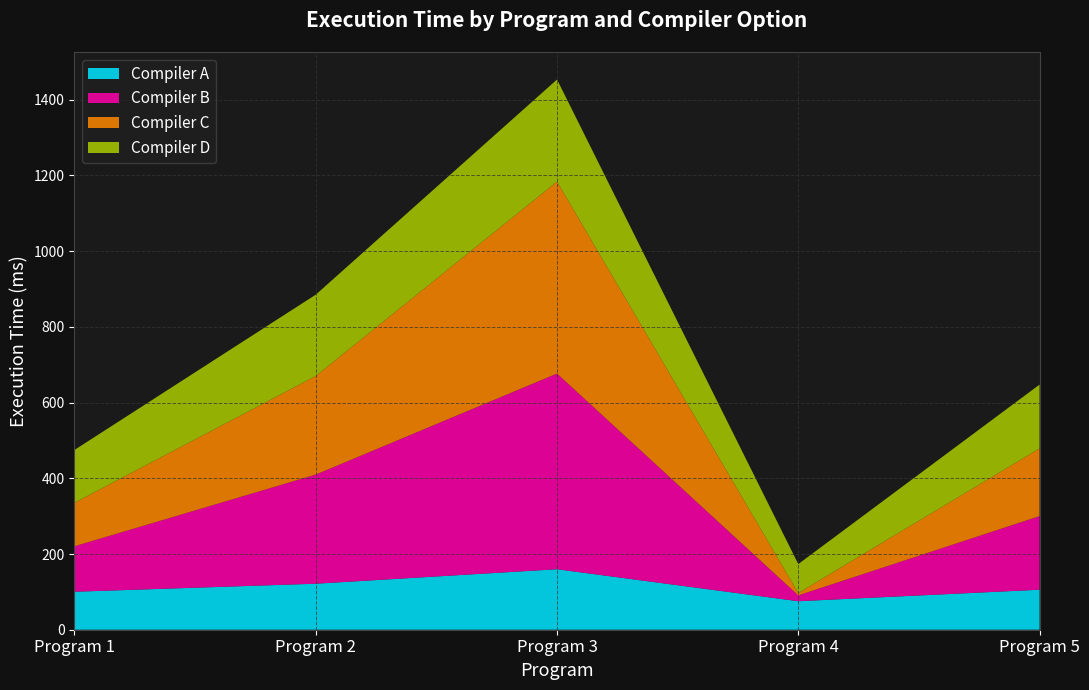

Reading left to right, what are all the values shown in this chart?

Compiler A: 0=100.3	1=121.6	2=159.8	3=75.3	4=105.7
Compiler B: 0=120.1	1=288.1	2=516.8	3=15.4	4=194.4
Compiler C: 0=114.9	1=260.4	2=507.0	3=6.3	4=178.7
Compiler D: 0=139.5	1=214.8	2=269.7	3=76.5	4=168.7